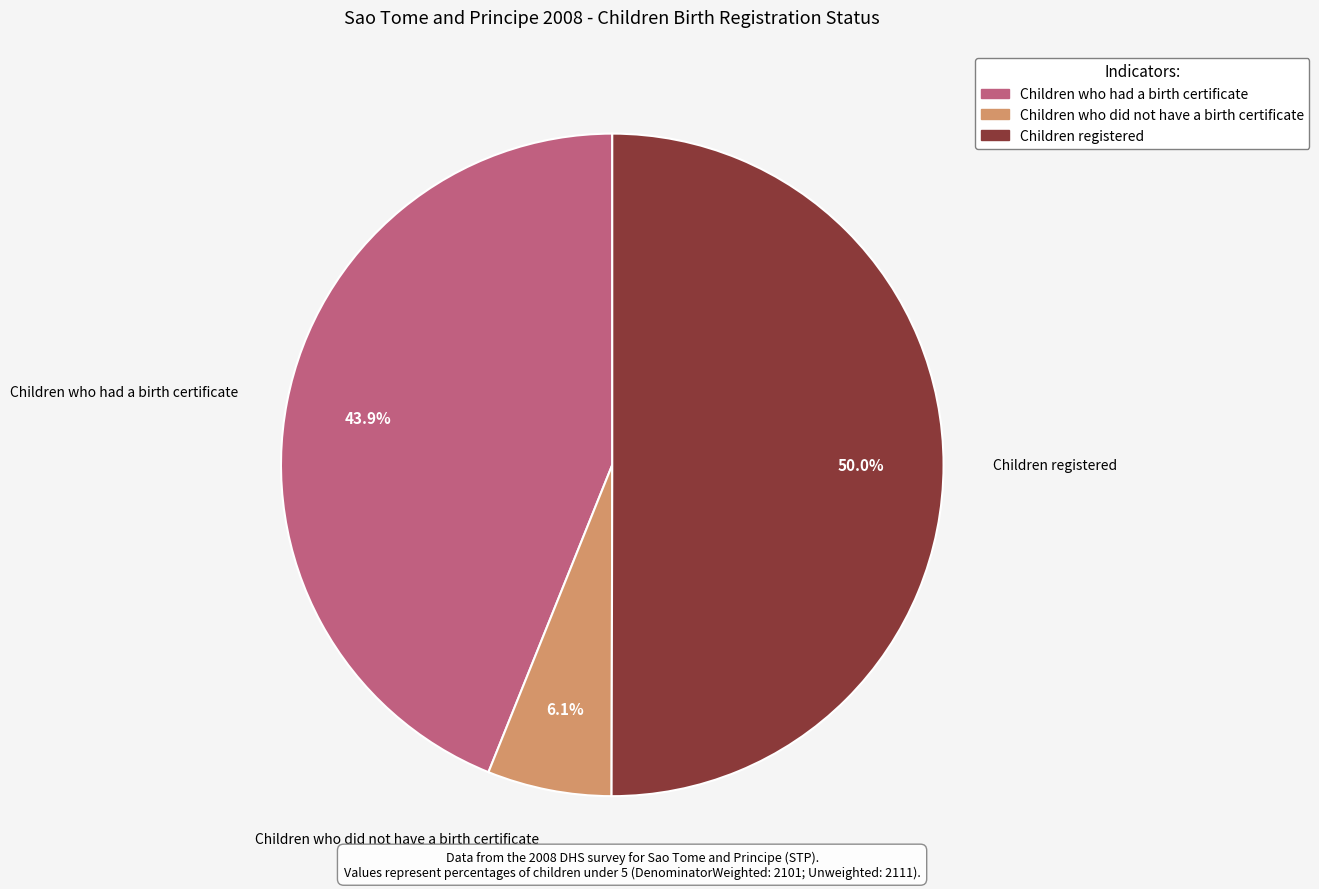

Combined, do Children who had a birth certificate and Children registered account for over 50%?

Yes